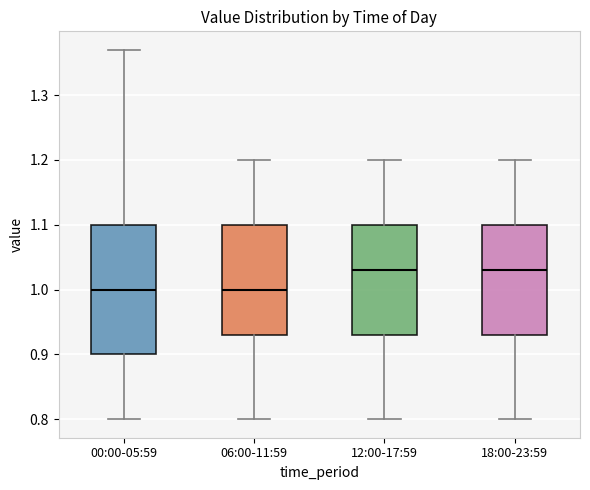

Reading left to right, read every box against the y-axis: the position of its median line, the range the box covers, and the ends of its whiskers. The values are not printed on the chart, so give them approximately, as read against the axis.

00:00-05:59: median 1.00, box 0.90 to 1.10, whiskers 0.80 to 1.37
06:00-11:59: median 1.00, box 0.93 to 1.10, whiskers 0.80 to 1.20
12:00-17:59: median 1.03, box 0.93 to 1.10, whiskers 0.80 to 1.20
18:00-23:59: median 1.03, box 0.93 to 1.10, whiskers 0.80 to 1.20